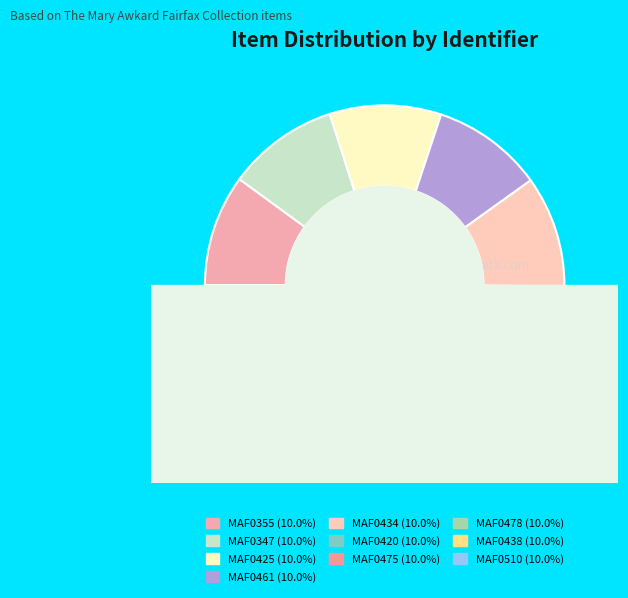

Does any single category account for the majority?

No